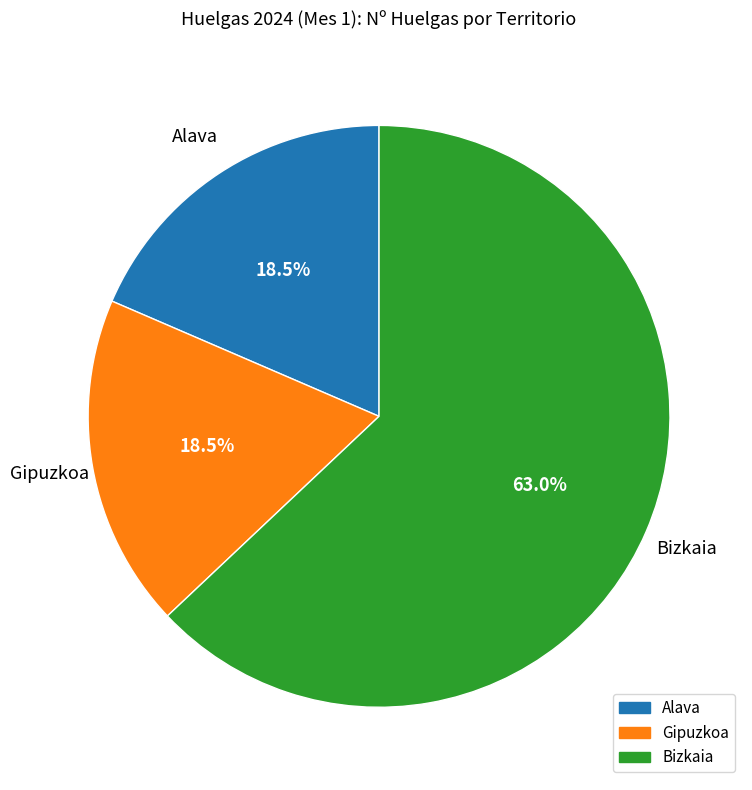

Which slice is the largest?

Bizkaia